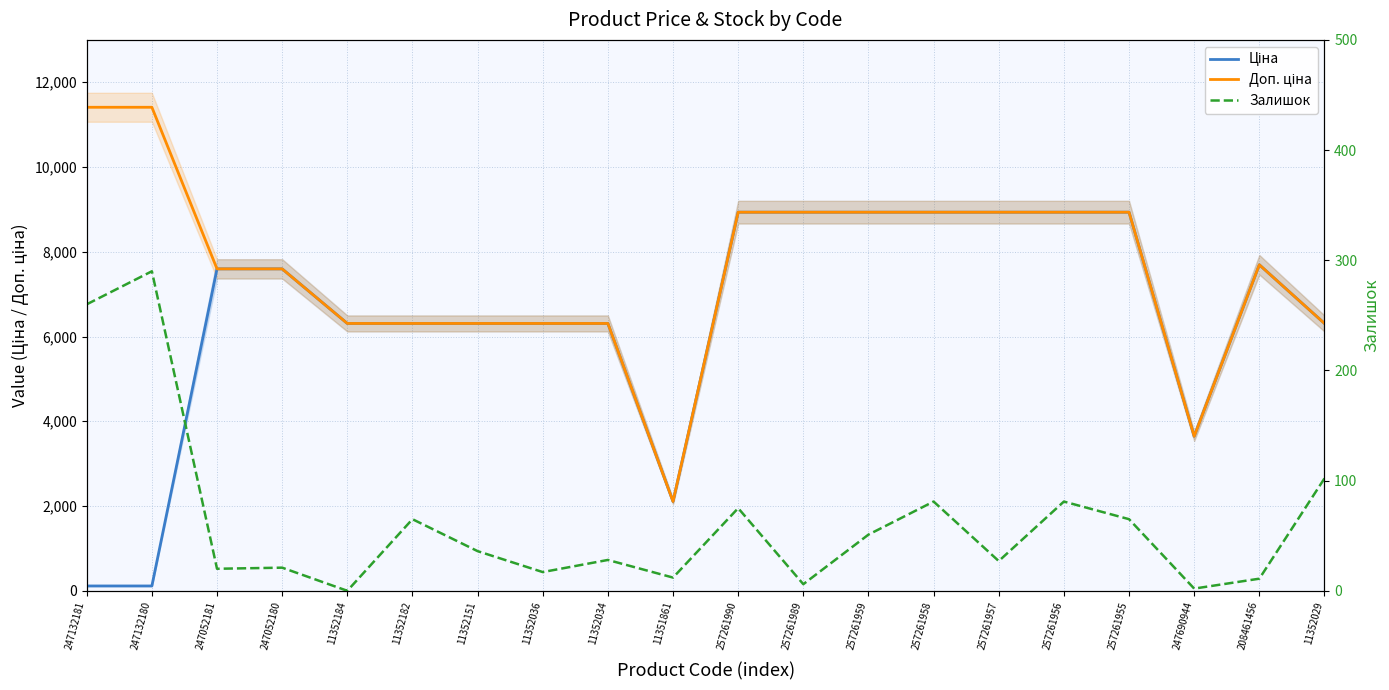

What is the maximum value for Ціна?

8934.1